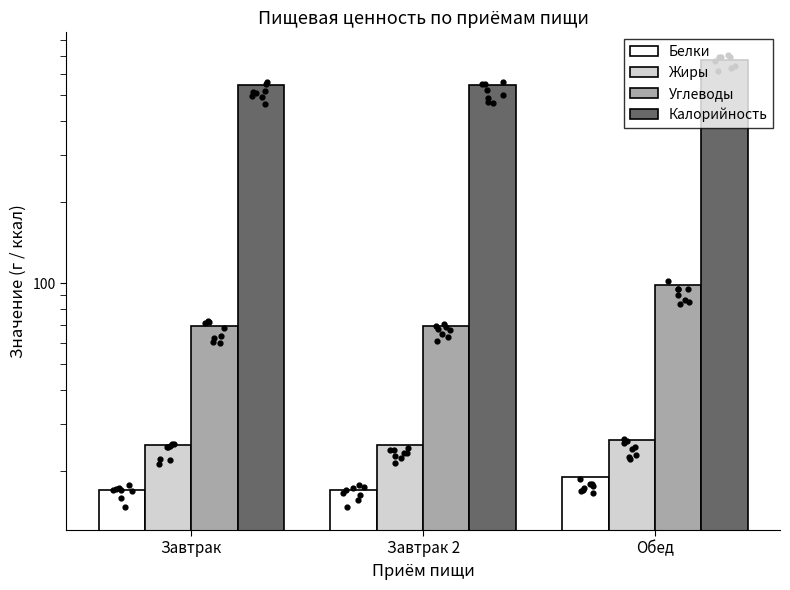

Which series reaches the minimum Y coordinate?

Белки